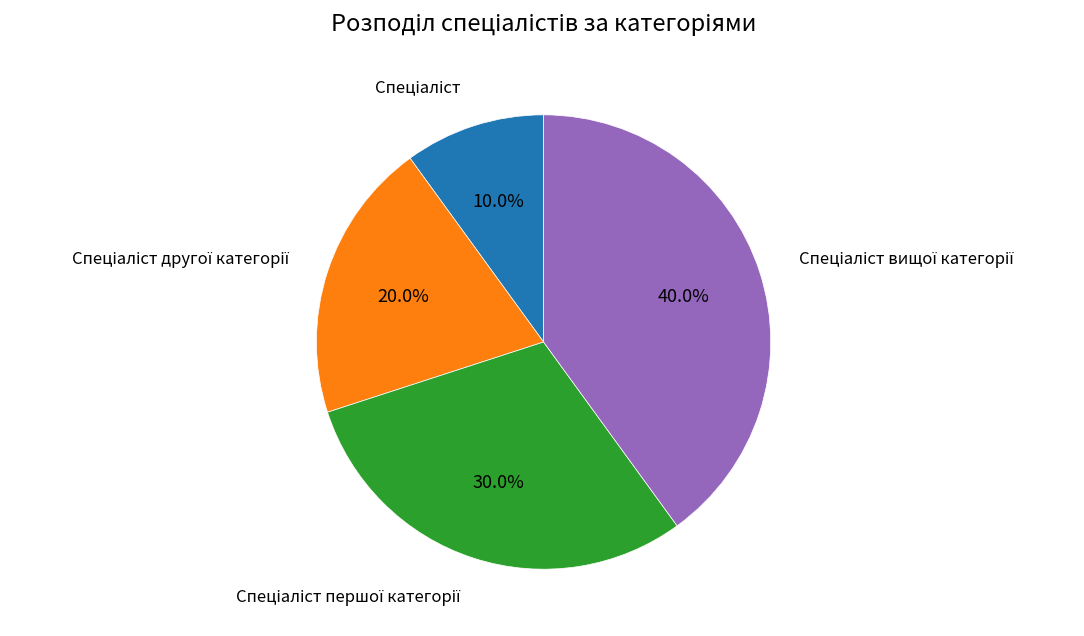

Is there a majority slice in this chart?

No